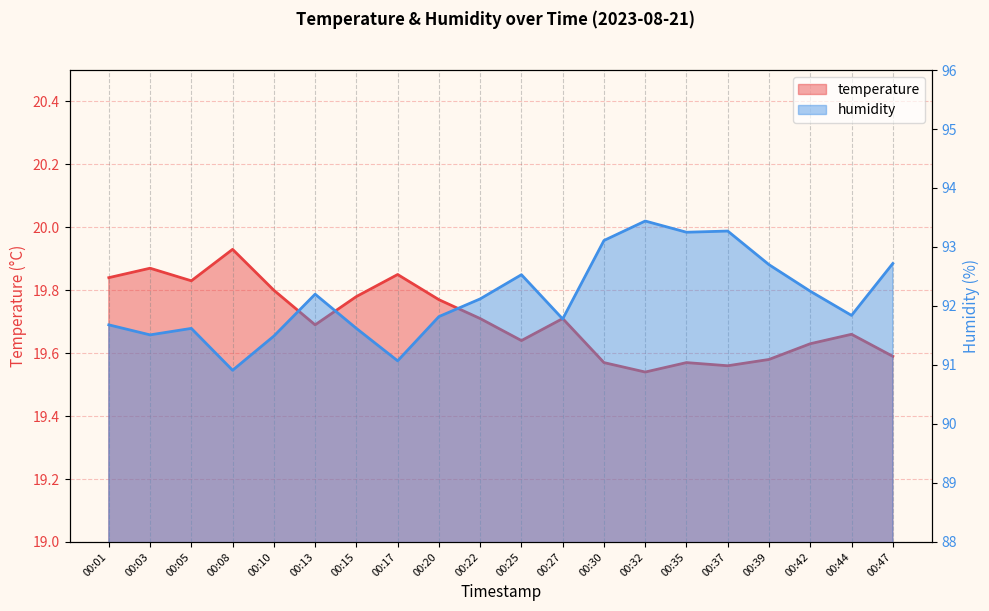

What is the minimum value for humidity?

90.9